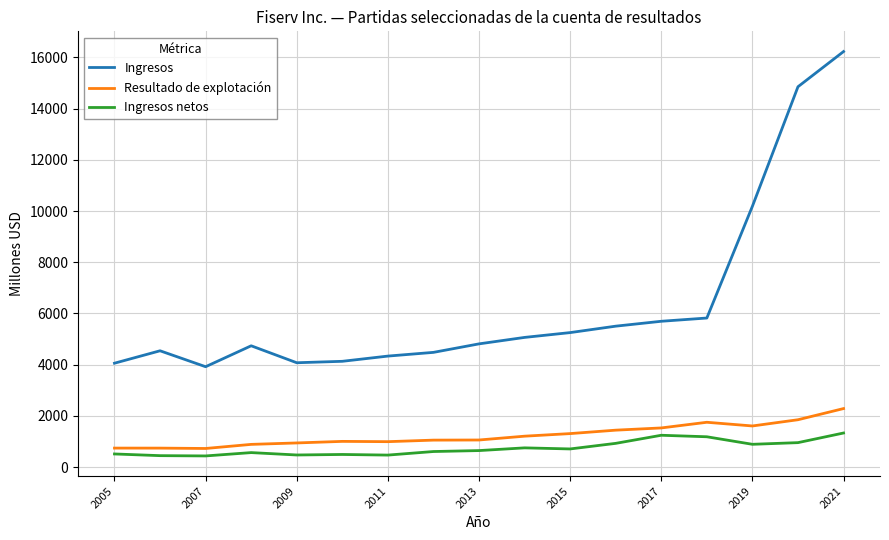

Which series has the largest range (max minus min)?

Ingresos